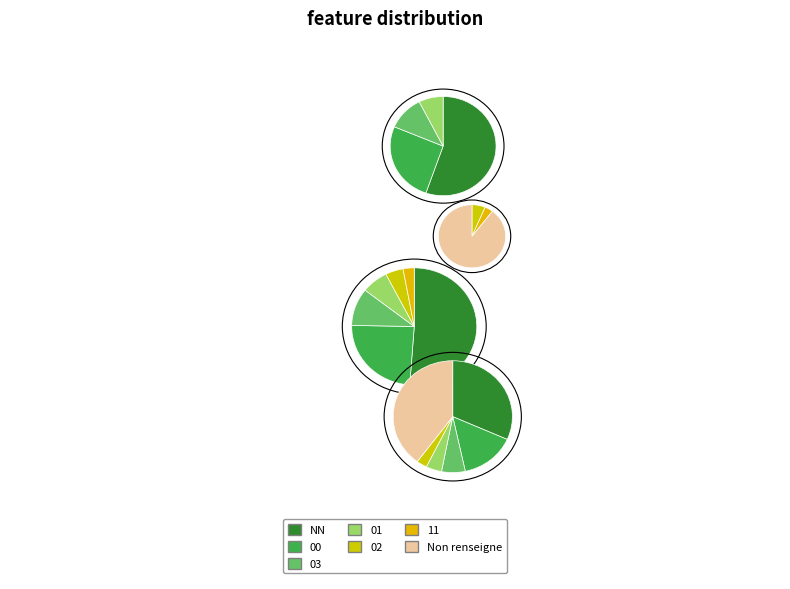

To the nearest percent, what is the difference between the largest and smallest slice percentages?

37%